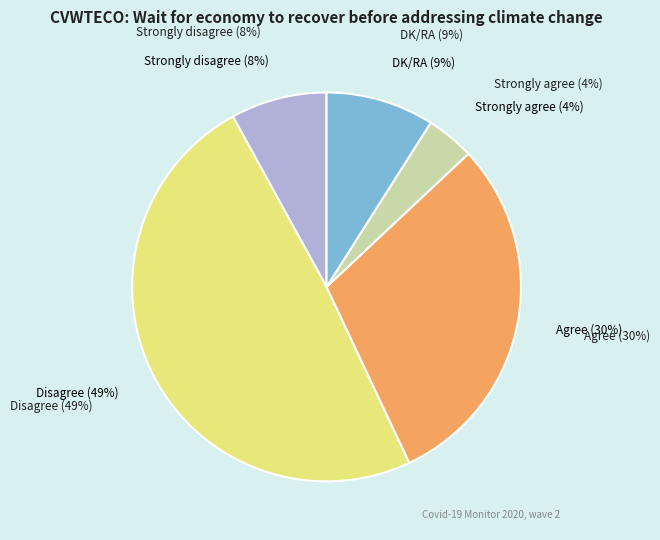

Which category has the biggest portion of the pie?

Disagree